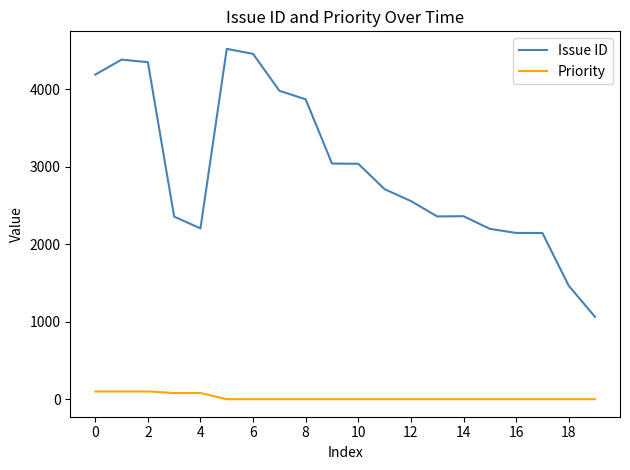

How many lines are shown in the chart?

2